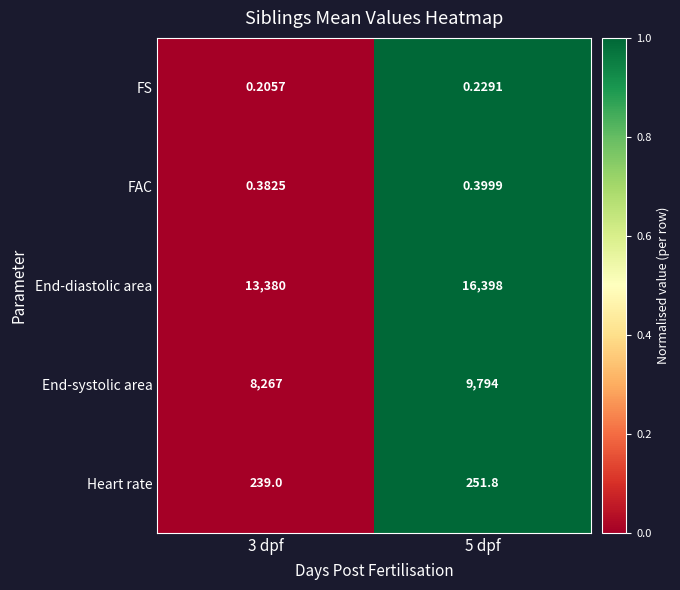

List the series in order of their peak value, highest first.

End-diastolic area, End-systolic area, Heart rate, FAC, FS